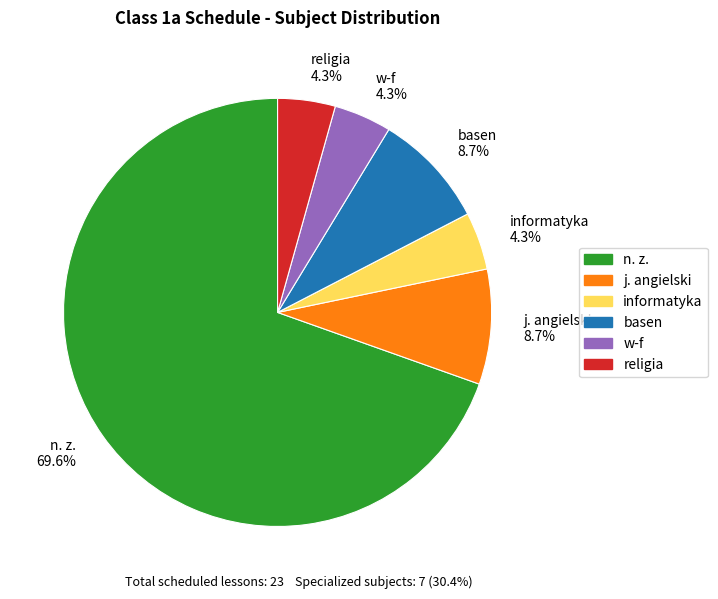

How many slices are in this pie chart?

6